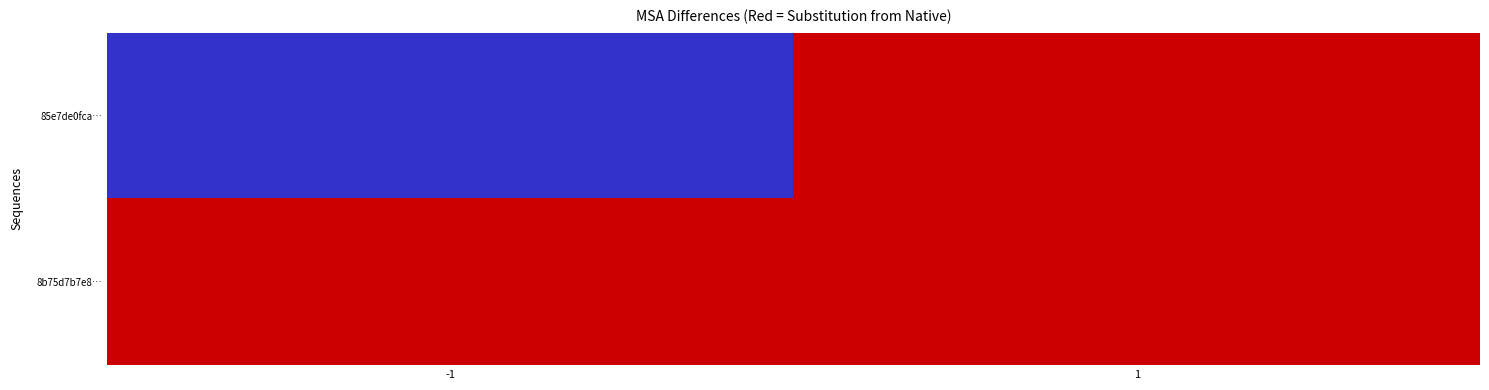

Which has a higher value, 1 or -1?

1